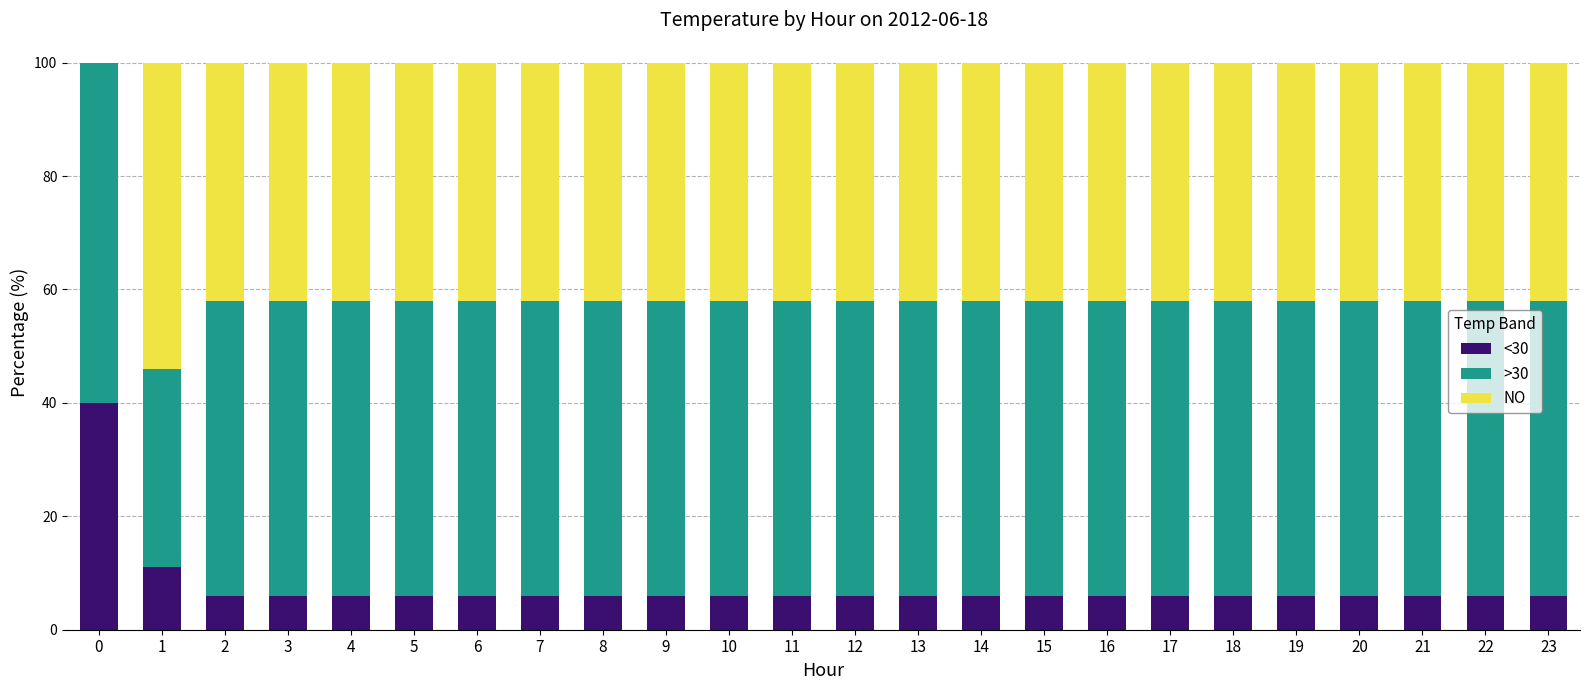

Is it true that <30 equals 6 at 19?

True